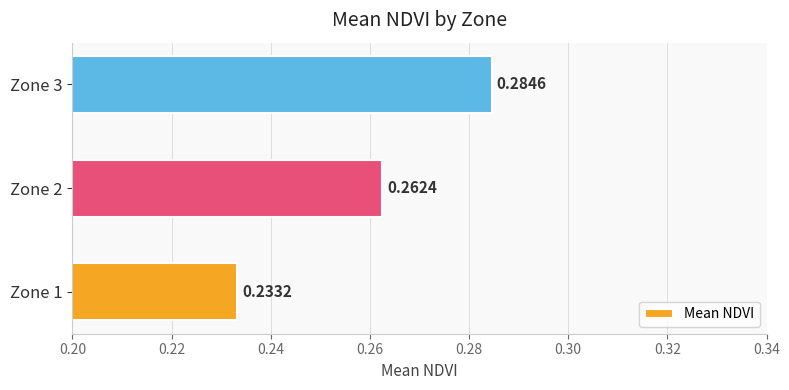

At which label is the value closest to 0?

Zone 1